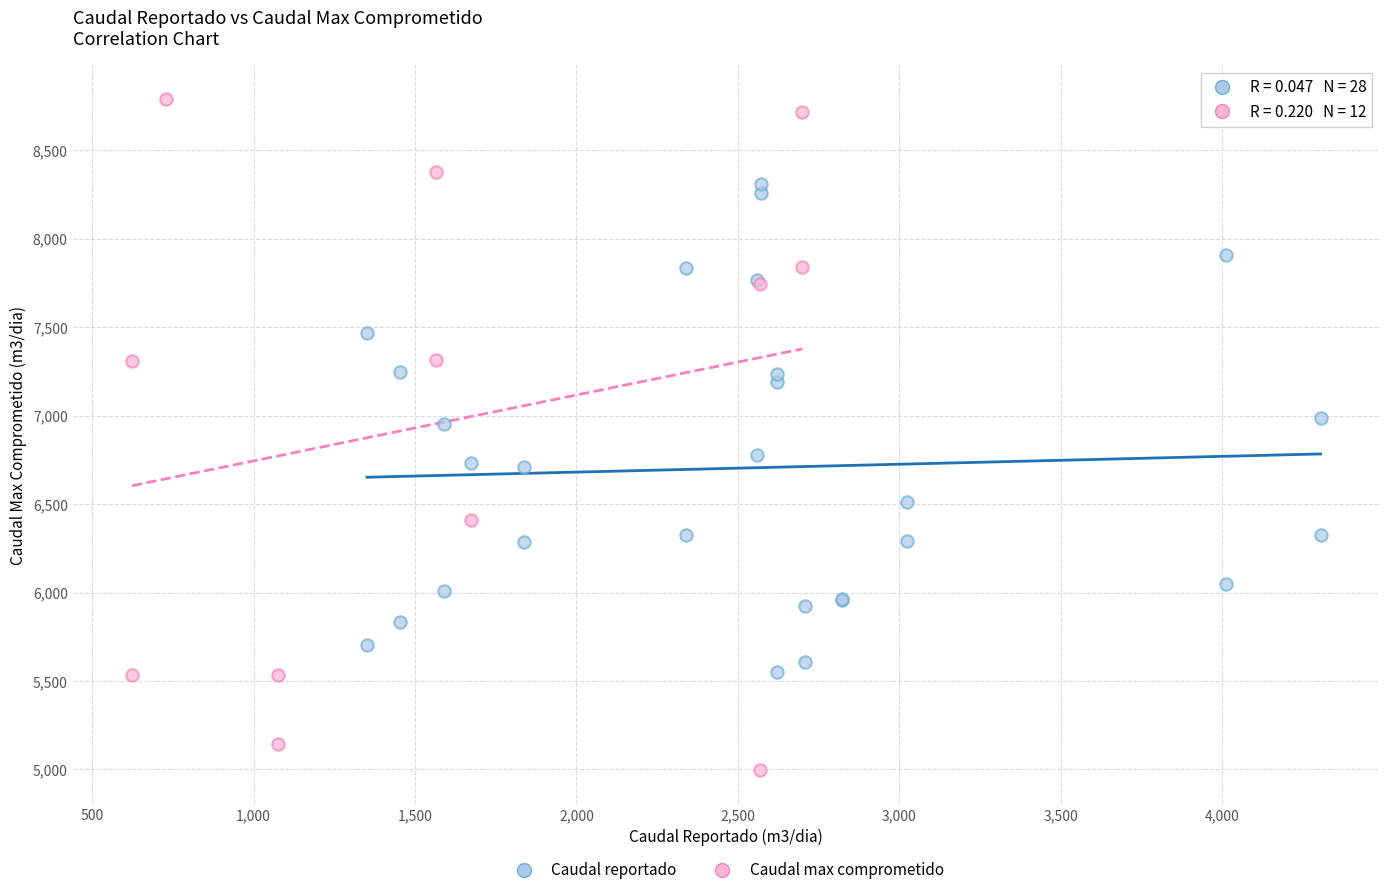

Which series reaches the maximum Y coordinate?

Caudal max comprometido